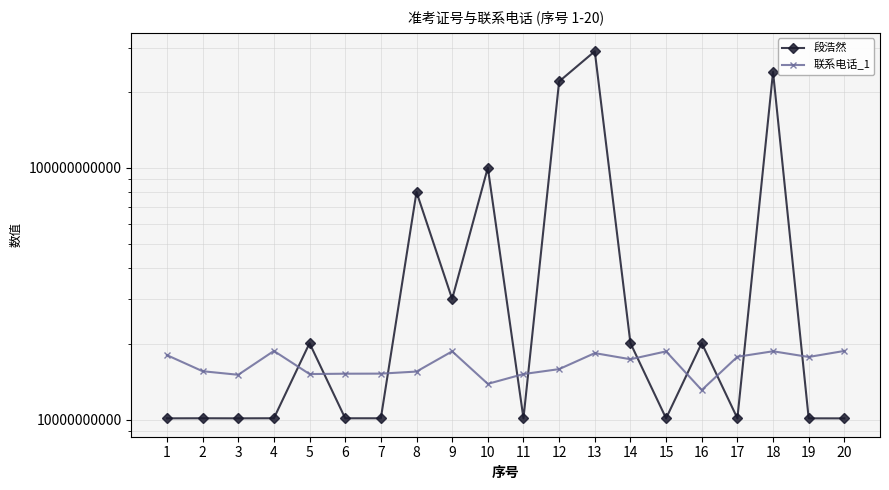

What is the difference between the 段浩然 values at 18 and 16?

220094299770